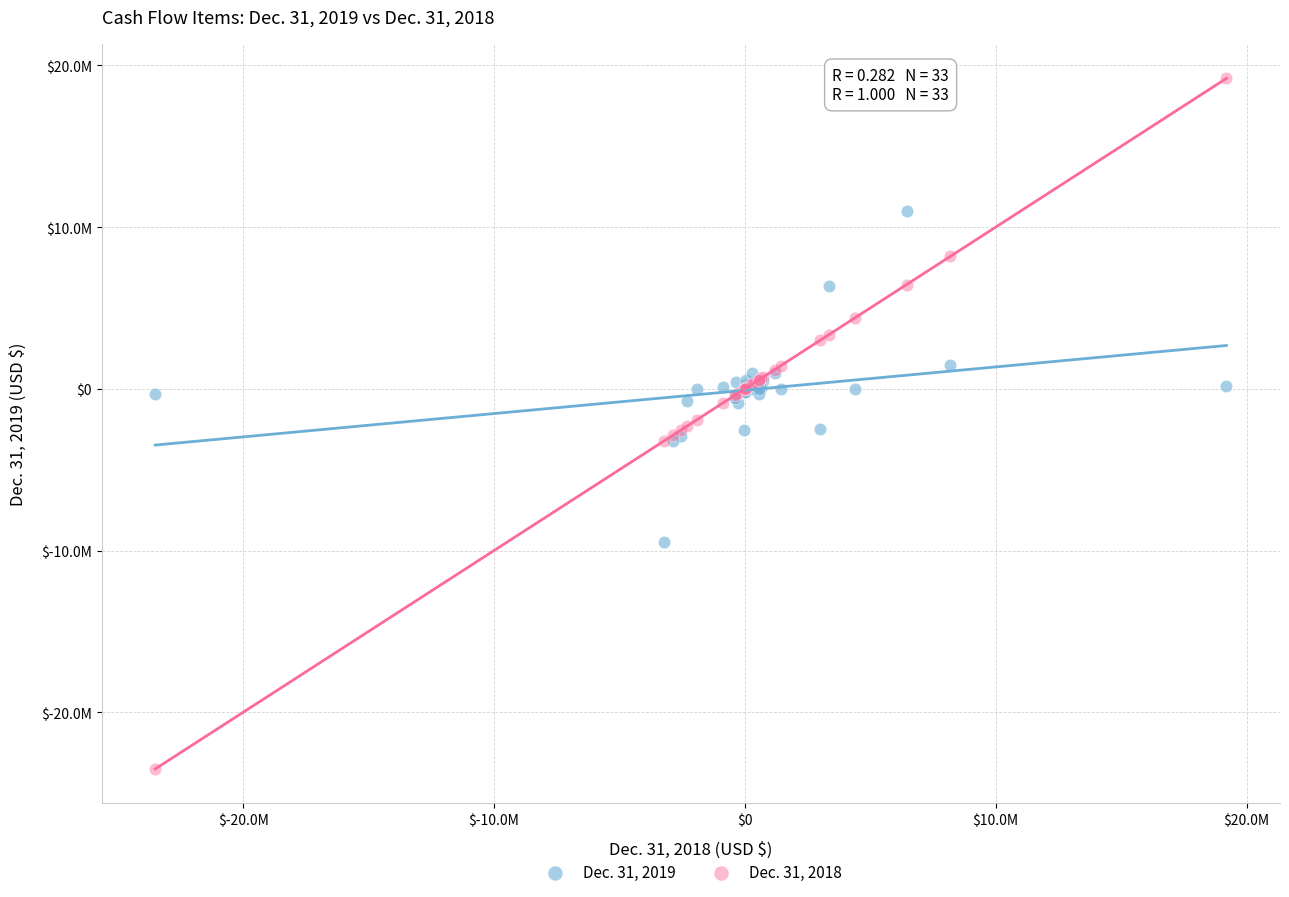

What are all the series names shown in the legend?

Dec. 31, 2019, Dec. 31, 2018